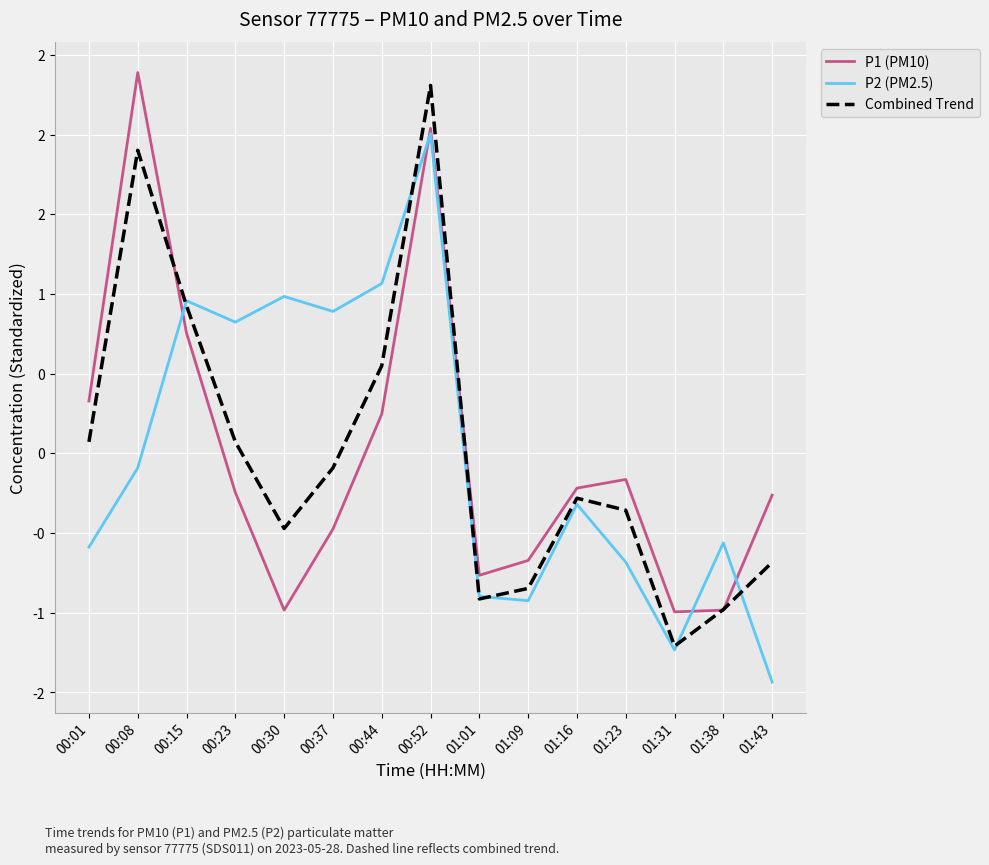

Where is the first local maximum for P1 (PM10)?

00:08